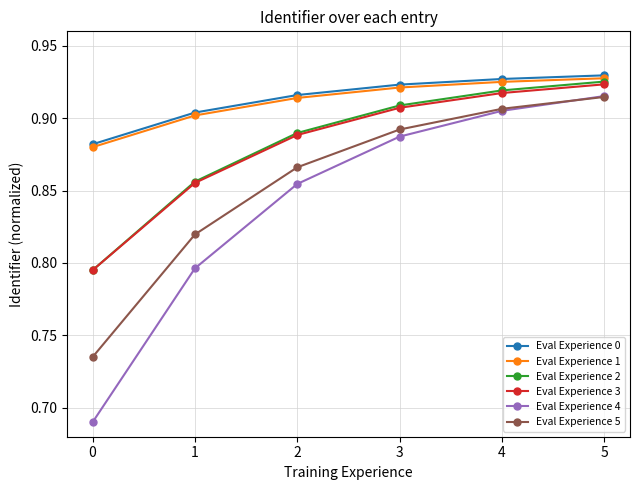

True or false: Eval Experience 5 and Eval Experience 3 intersect in this chart.

False